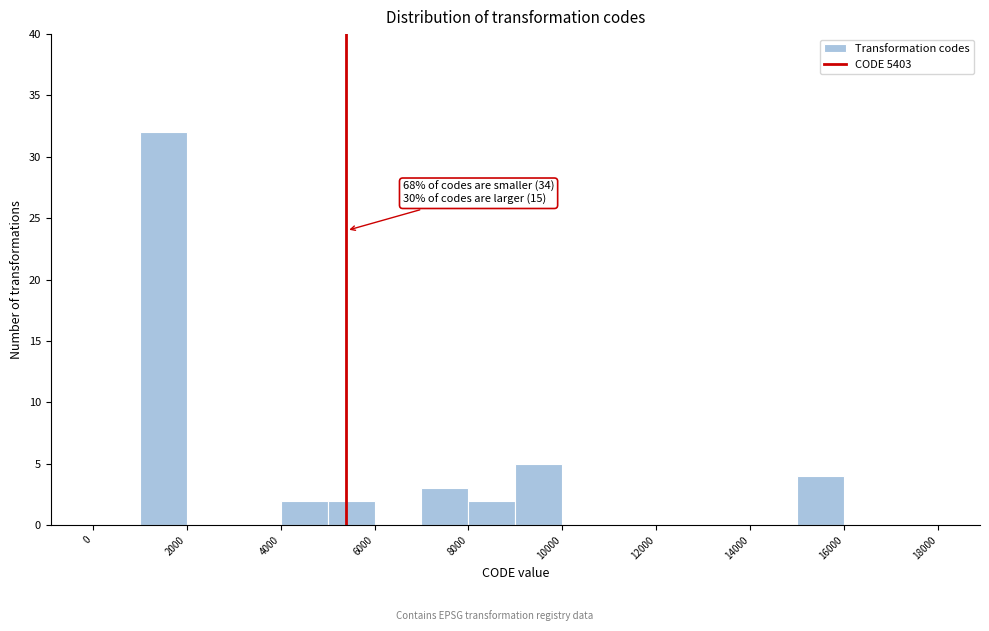

Over which range of the x-axis is the bar tallest?

1000 to 2000